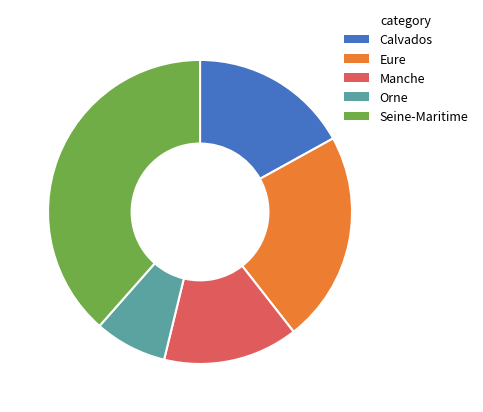

True or false: Eure accounts for 33% of the total.

False